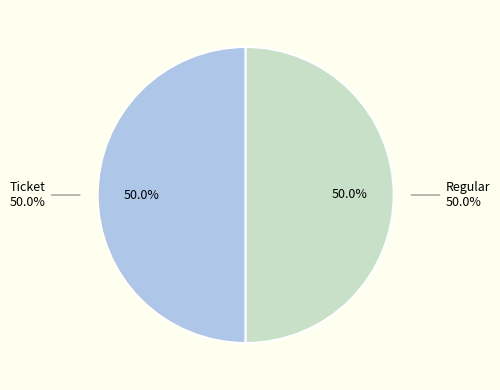

The Ticket (io_index=0) slice represents 1% of the pie. True or false?

False